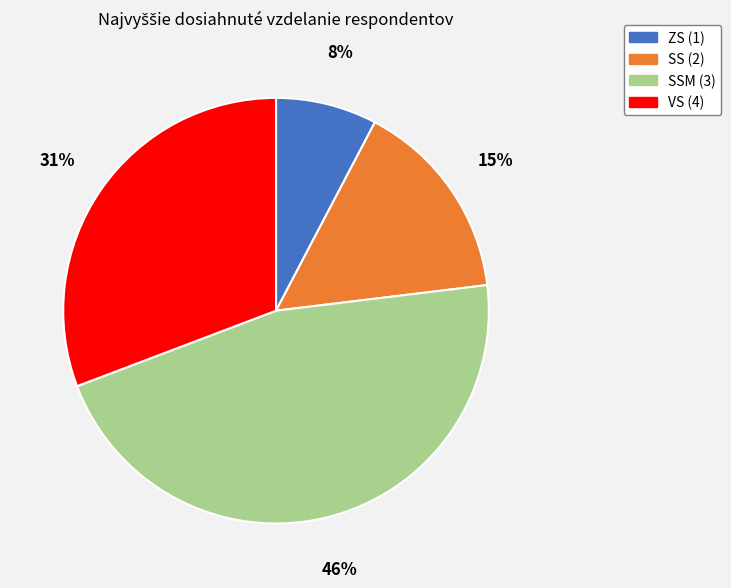

Does SS (2) represent more than half of the total?

No